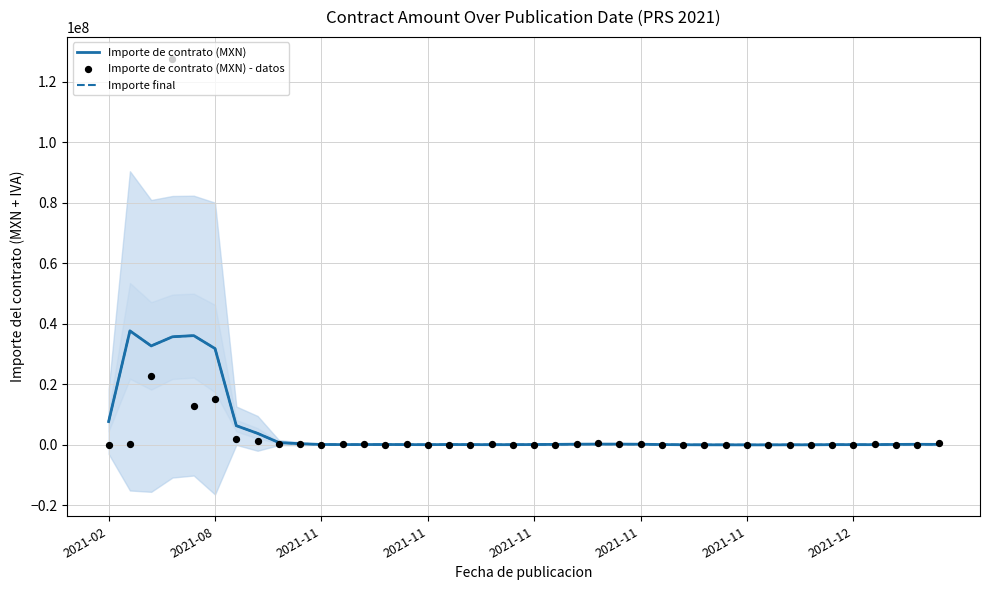

Which series contains the highest Y value?

Importe de contrato (MXN) - datos